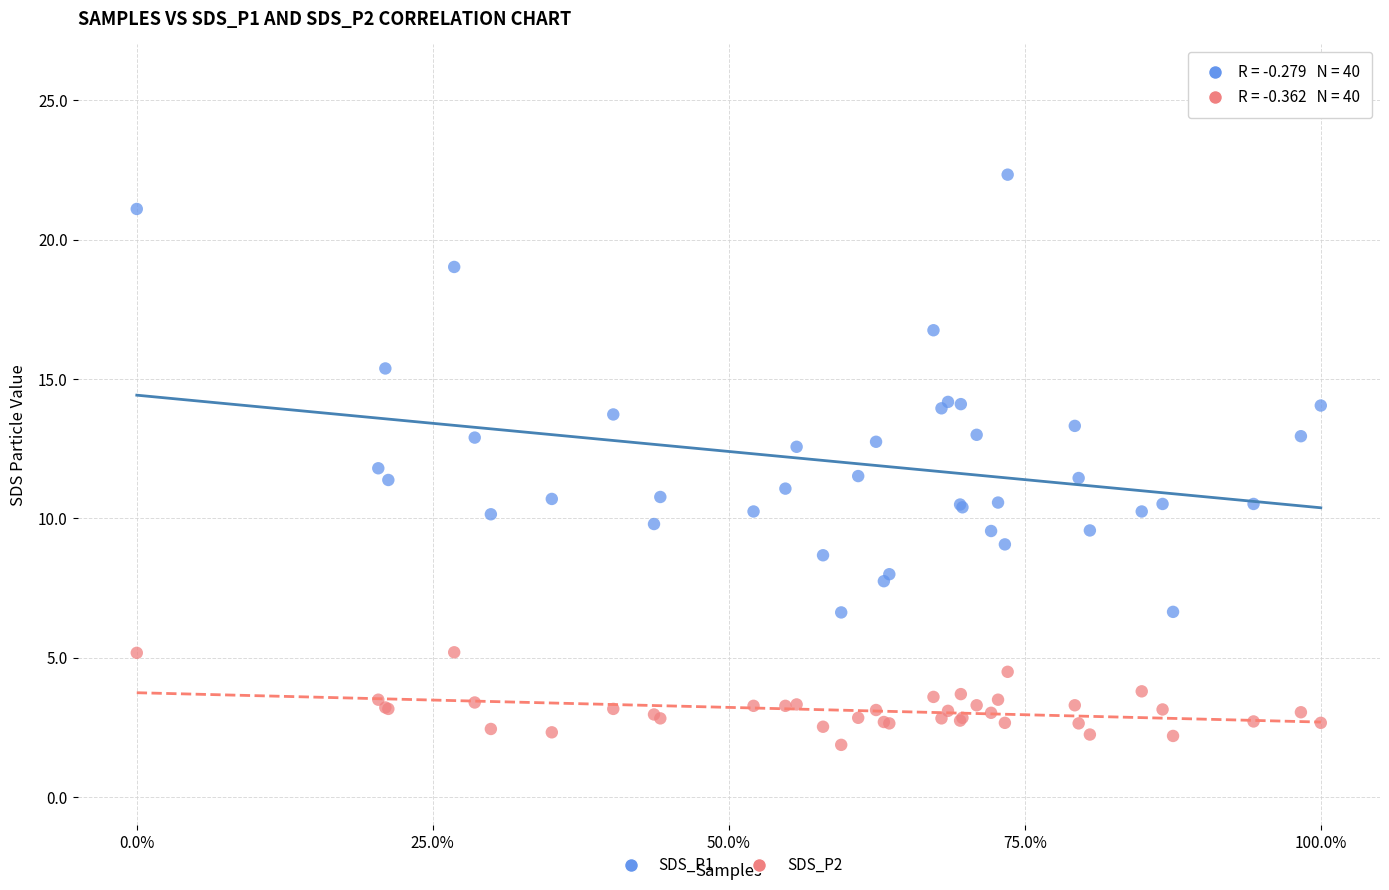

Which series has the largest Y range (max minus min)?

SDS_P1